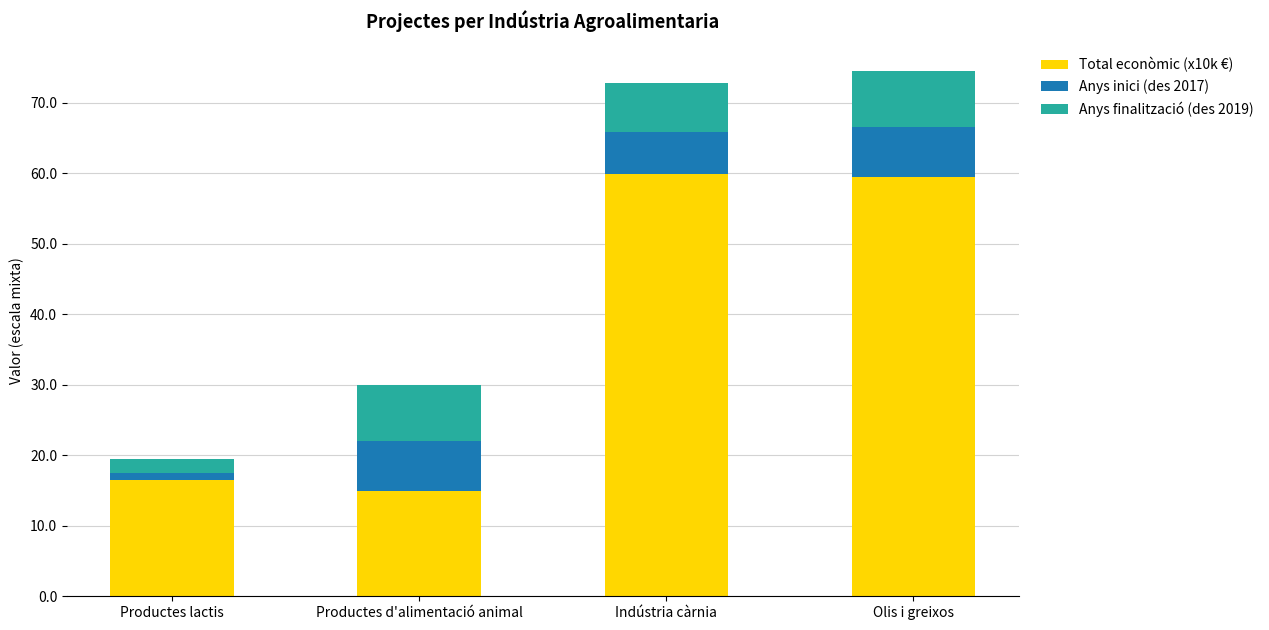

True or false: Total econòmic (x10k €) has a value of 80.2 at Indústria càrnia.

False